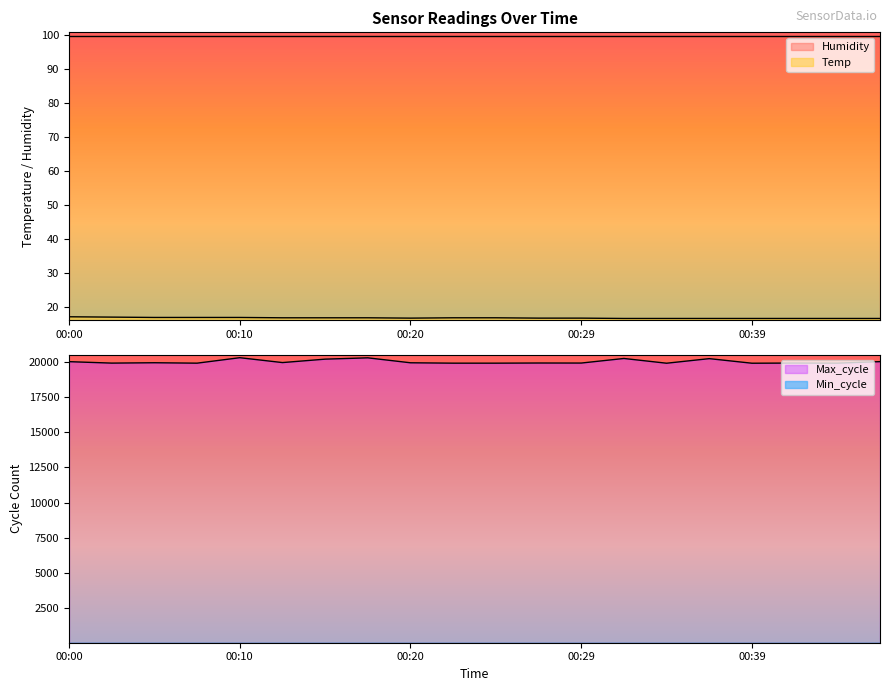

How many Temp values are between 16 and 17?

20